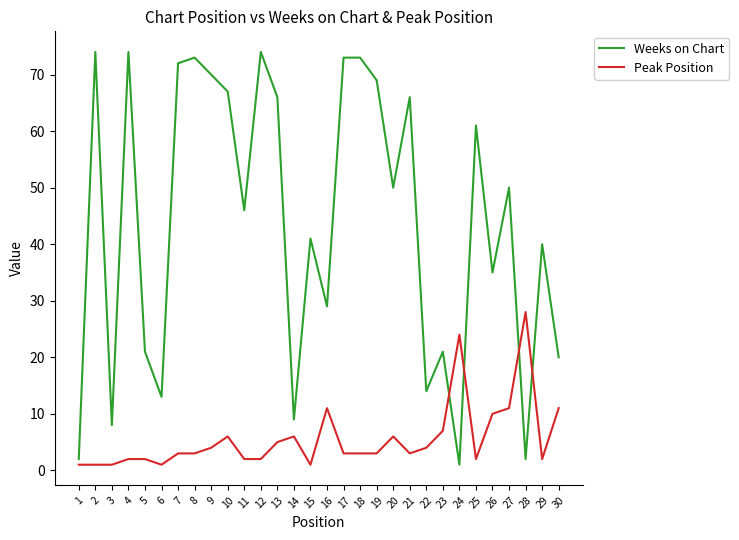

How many lines are shown in the chart?

2